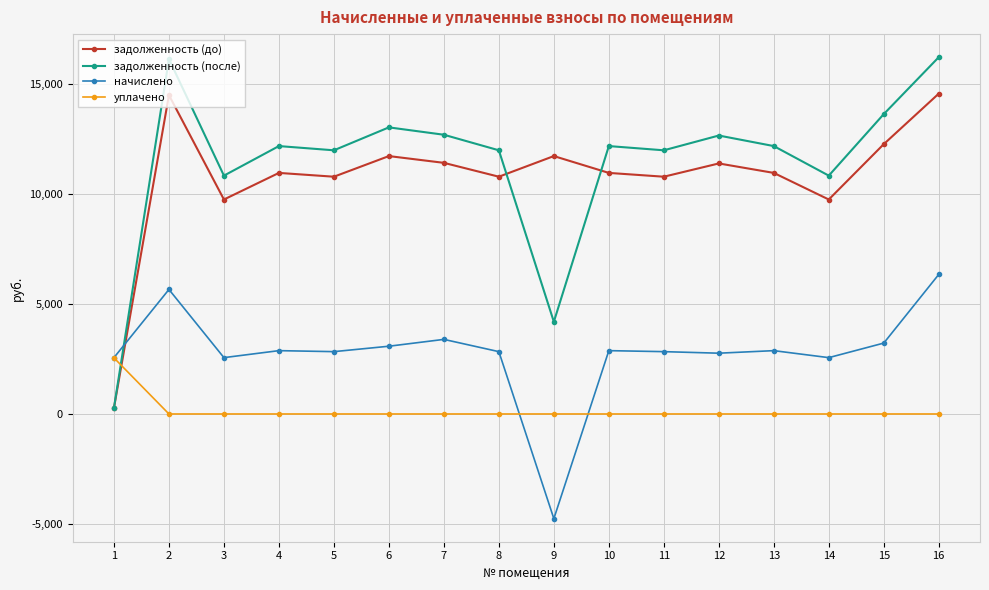

True or false: начислено and уплачено cross at least once.

True